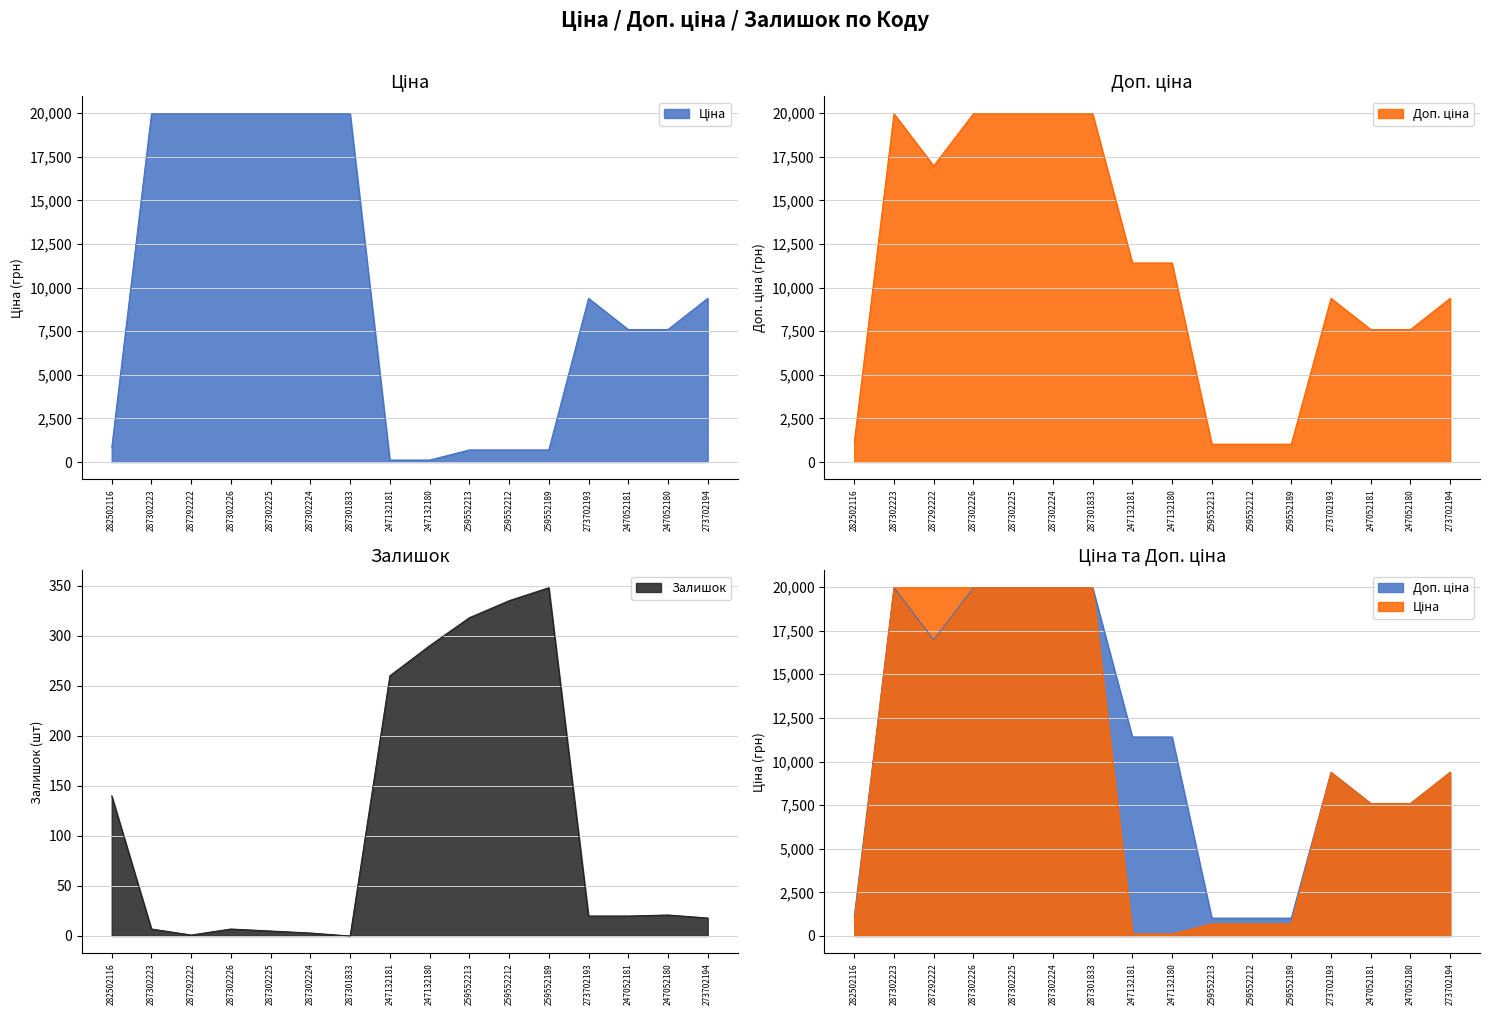

At which label does Ціна first exceed 9383?

287302223